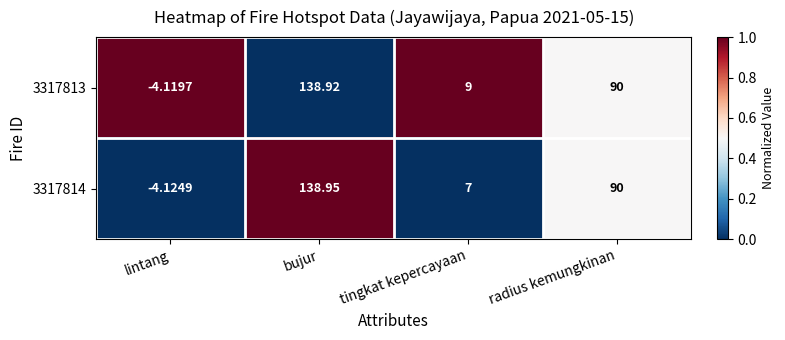

What is the total value across all series at lintang?

-8.2